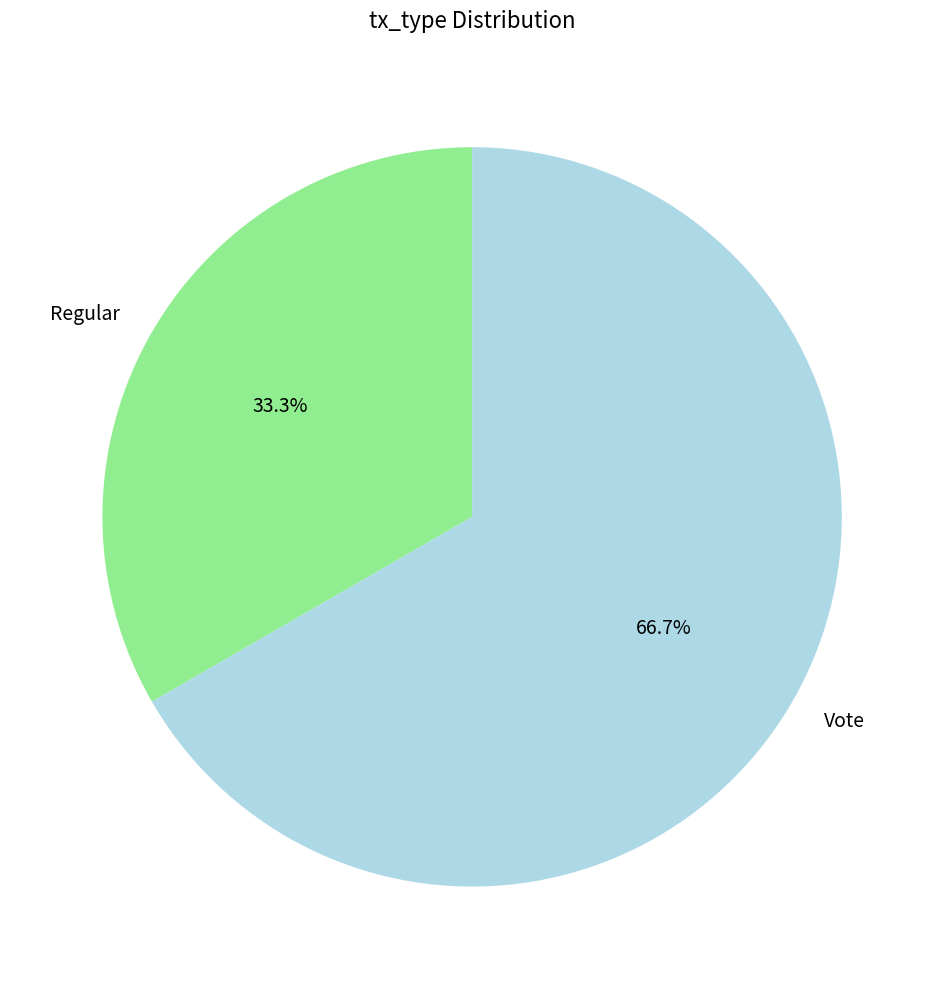

How much of the chart is everything except Regular?

66.7%